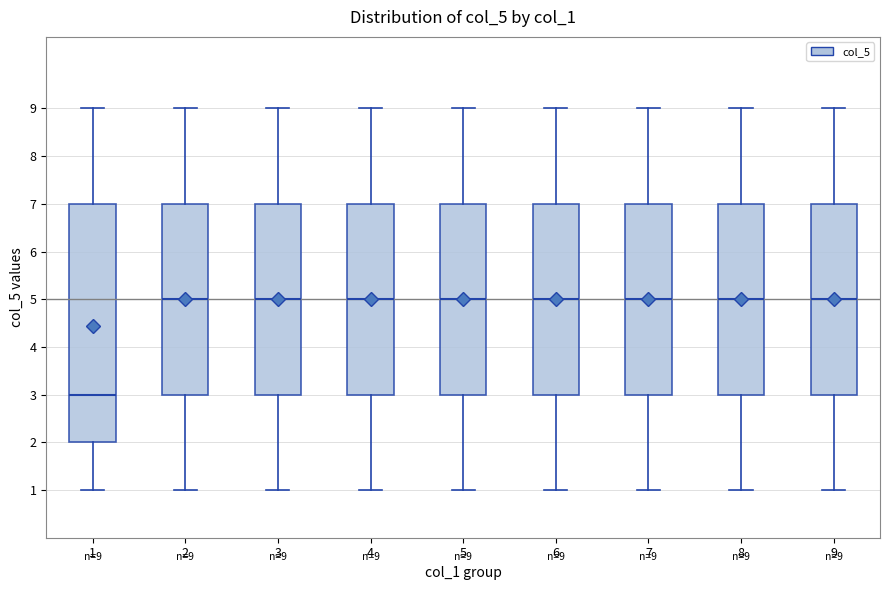

Which box's median line is the lowest?

1